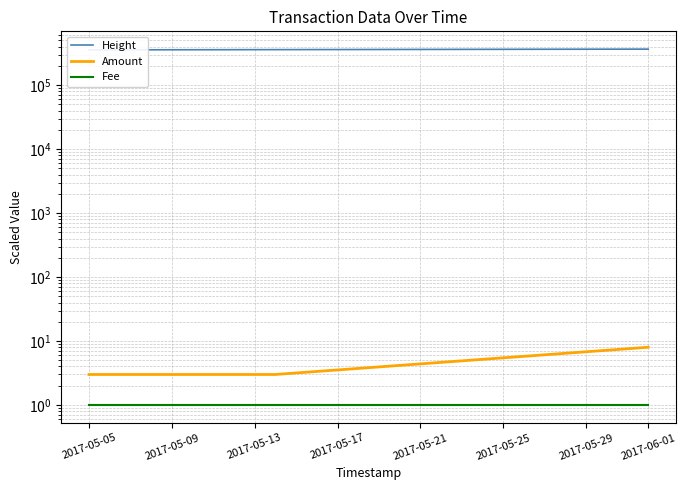

What is the greatest value displayed?

366318